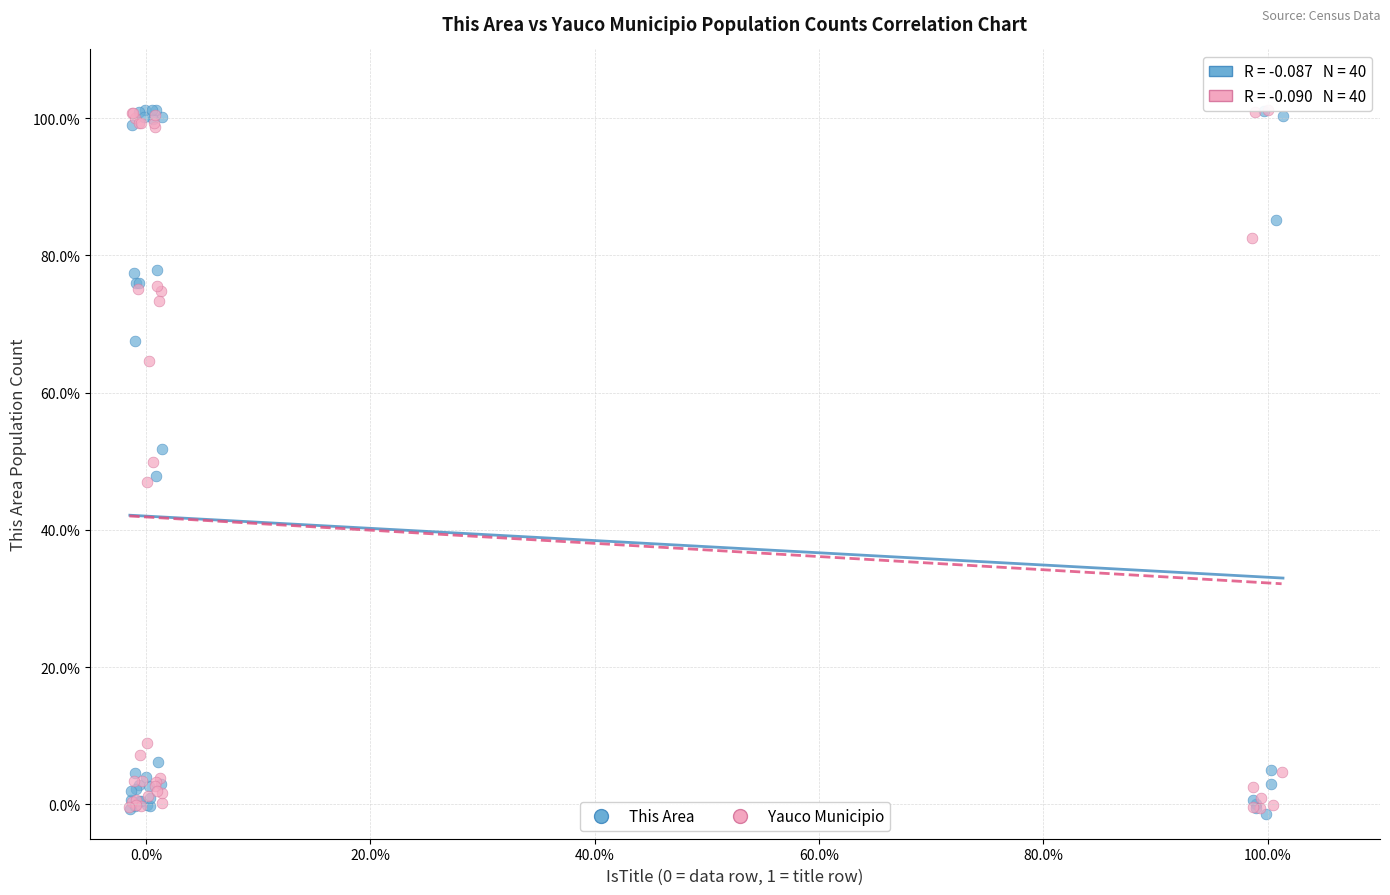

Which series has the widest spread of Y values?

This Area